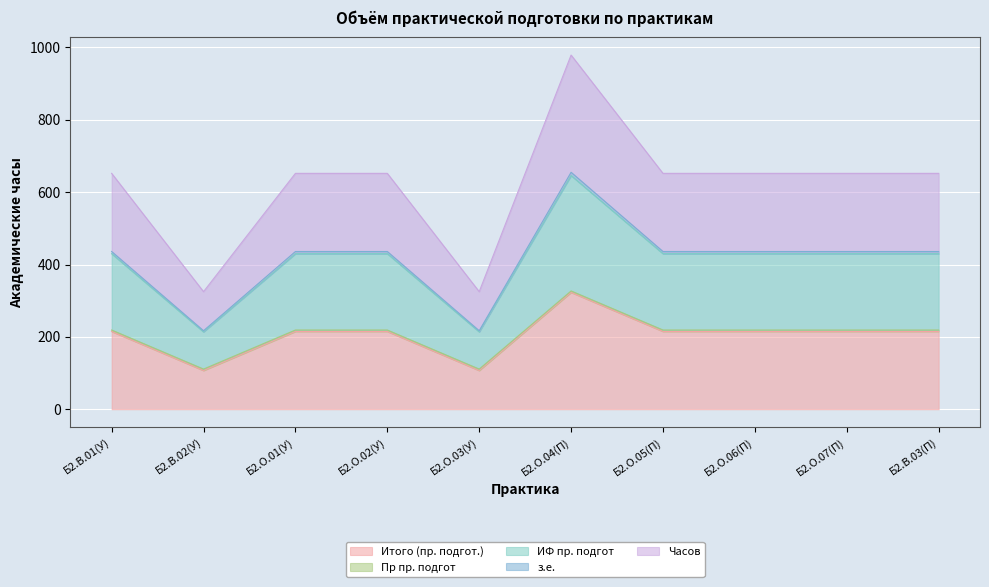

What is the maximum value for Итого (пр. подгот.)?

323